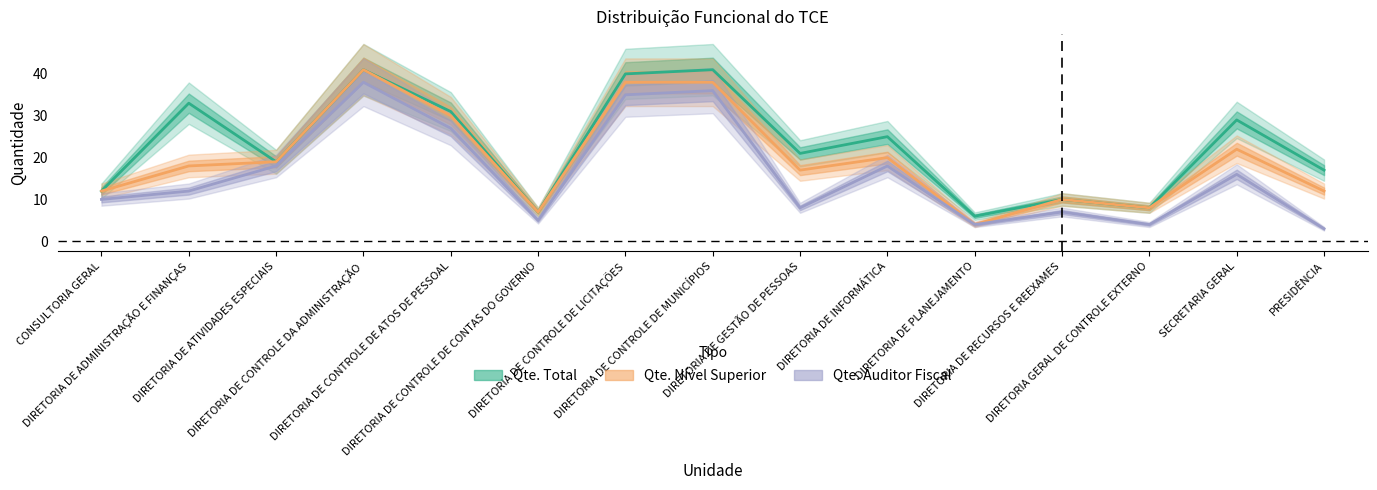

Rank the series at DIRETORIA DE PLANEJAMENTO from lowest to highest value.

Qte. Nível Superior, Qte. Auditor Fiscal, Qte. Total